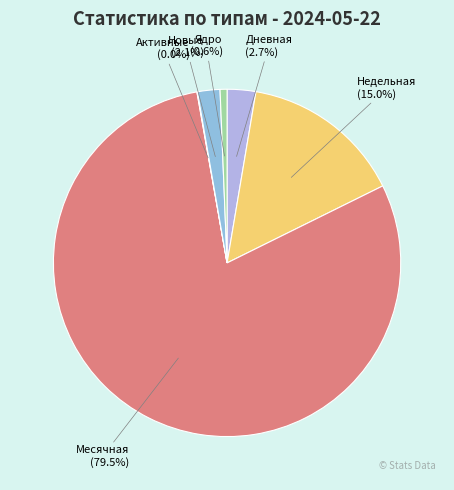

To the nearest percent, what is the average slice percentage?

17%